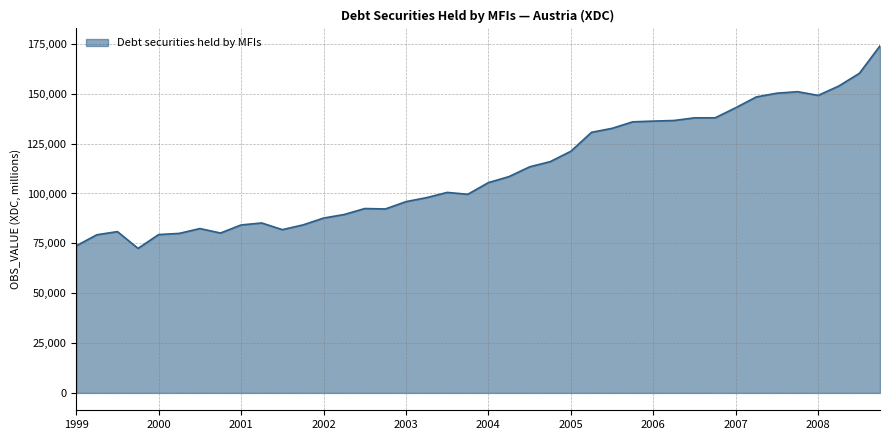

What is the greatest value displayed?

174019